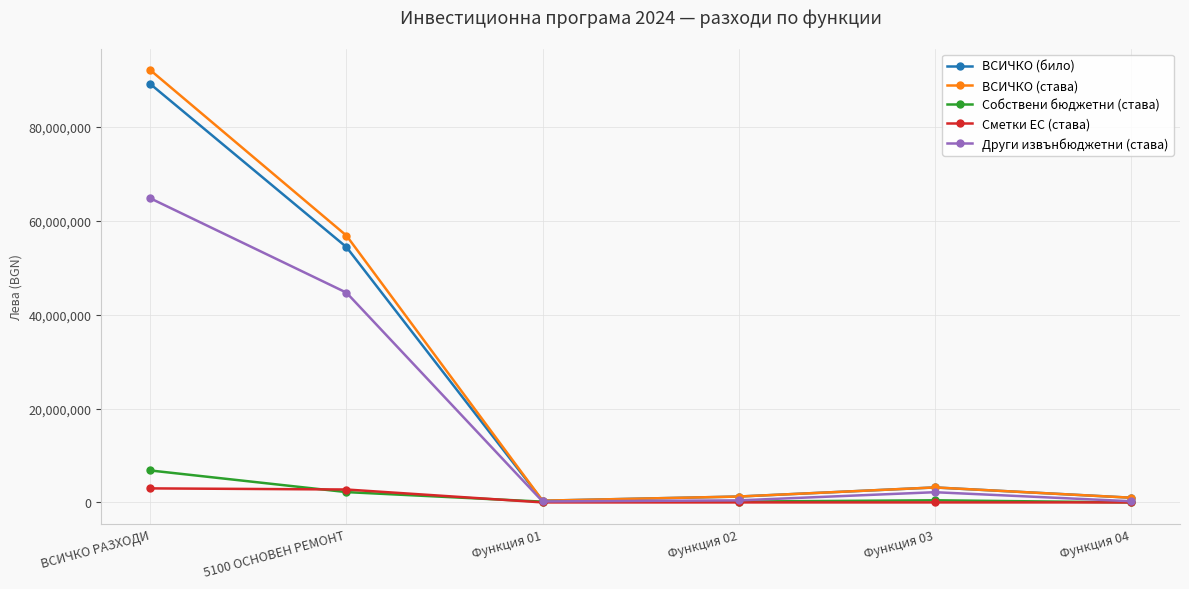

How many interior local peaks does the ВСИЧКО (става) series have?

1